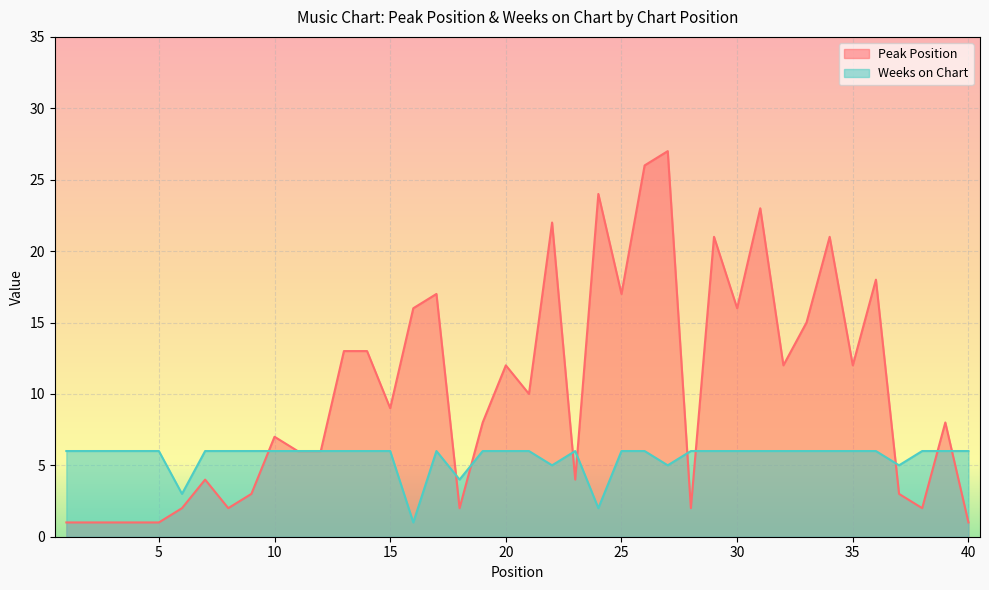

Where is the first local maximum for Weeks on Chart?

17